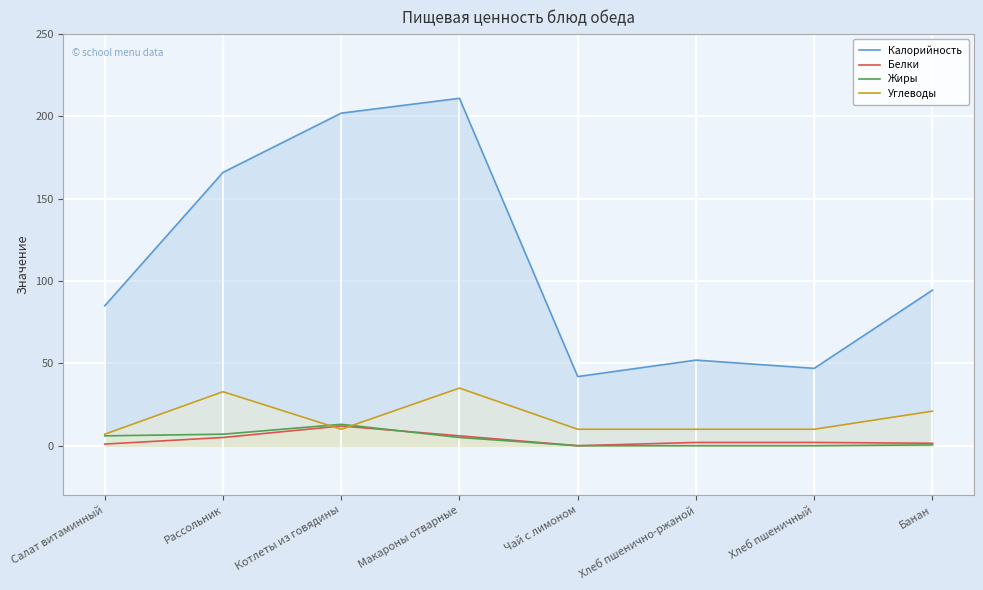

Reading left to right, transcribe all the data shown in this chart.

Калорийность: 85.0	166.0	202.0	211.0	42.0	52.0	47.0	94.5
Белки: 1.0	5.0	12.0	6.0	0.0	2.0	2.0	1.5
Жиры: 6.0	7.0	13.0	5.0	0.0	0.0	0.0	0.5
Углеводы: 7.0	32.8	10.0	35.0	10.0	10.0	10.0	21.0